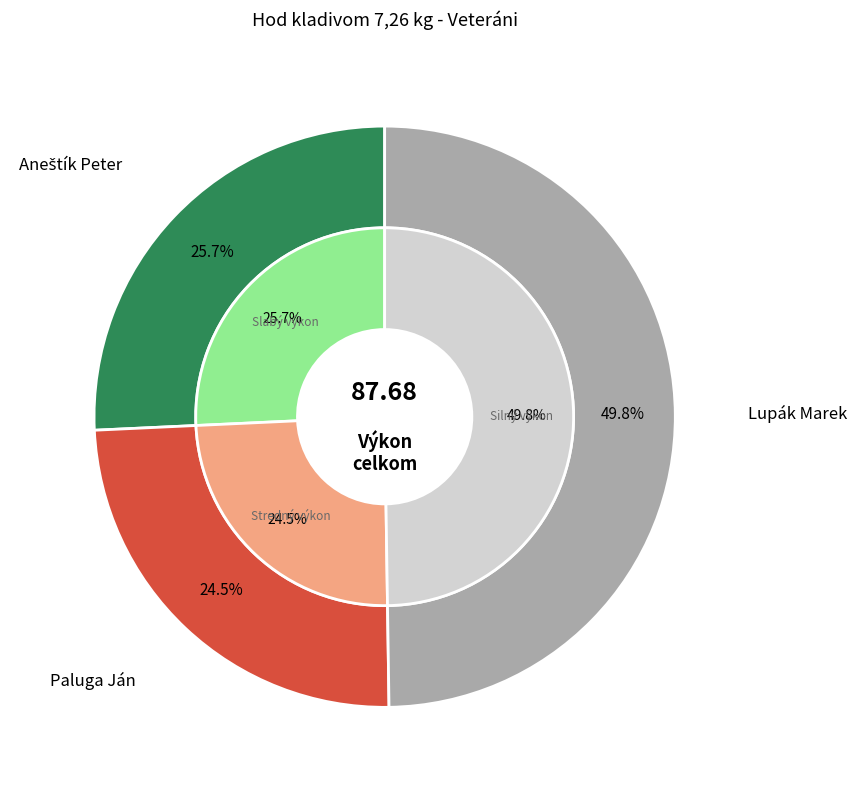

What portion of the pie excludes Paluga Ján?

75.5%